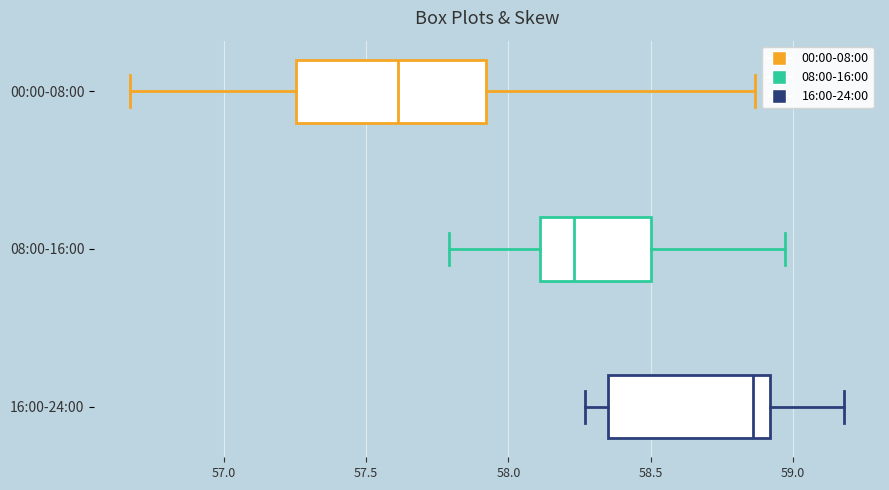

Reading bottom to top, transcribe this box plot: for each box, give where its median line is, the range the box spans, and where its two whiskers end, as read against the x-axis. The values are not printed on the chart, so give them approximately, as read against the axis.

16:00-24:00: median 58.85, box 58.35 to 58.90, whiskers 58.25 to 59.20
08:00-16:00: median 58.25, box 58.10 to 58.50, whiskers 57.80 to 58.95
00:00-08:00: median 57.60, box 57.25 to 57.90, whiskers 56.65 to 58.85